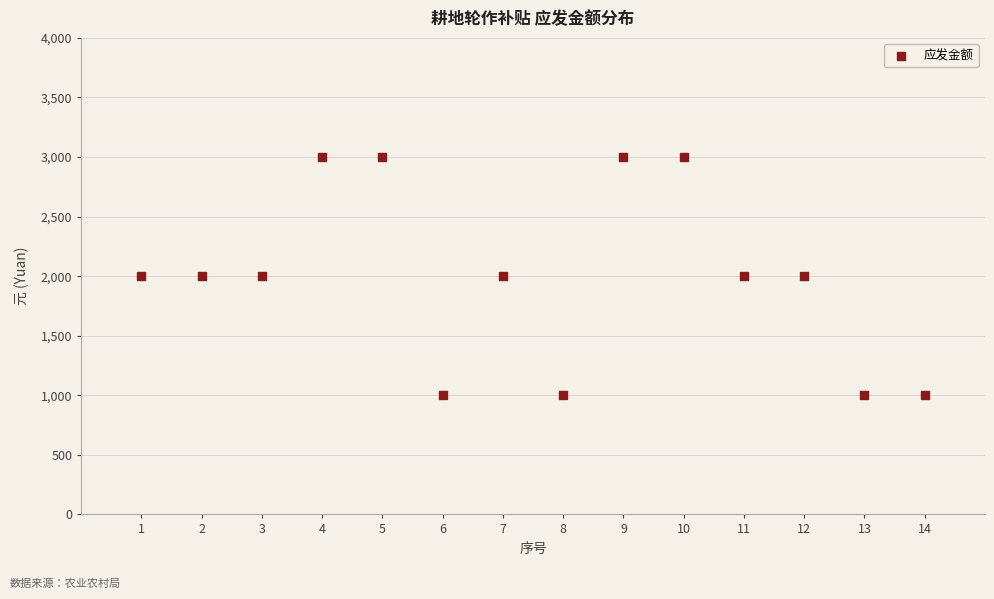

What is the range of X values (max minus min)?

13